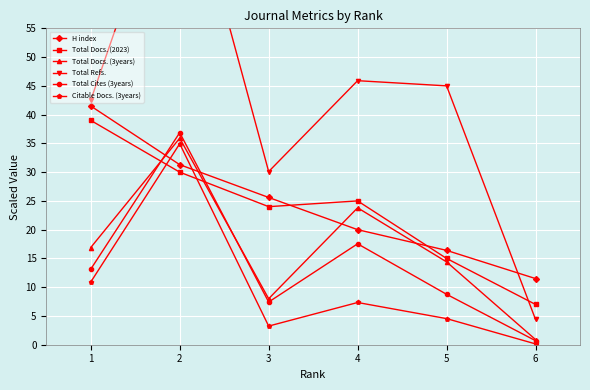

What is the minimum value for H index?

11.5